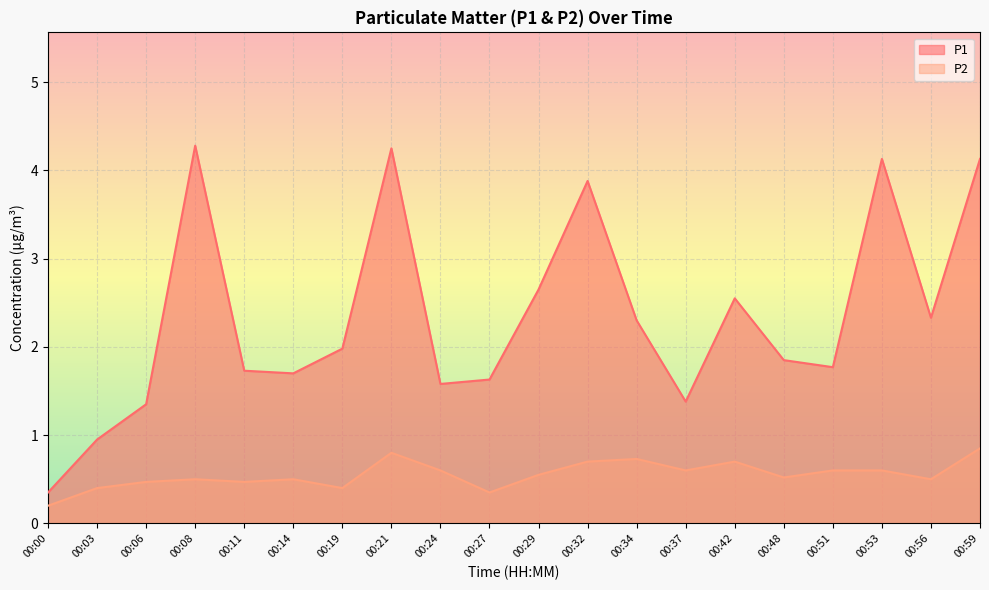

What is the maximum value shown in the chart?

4.3